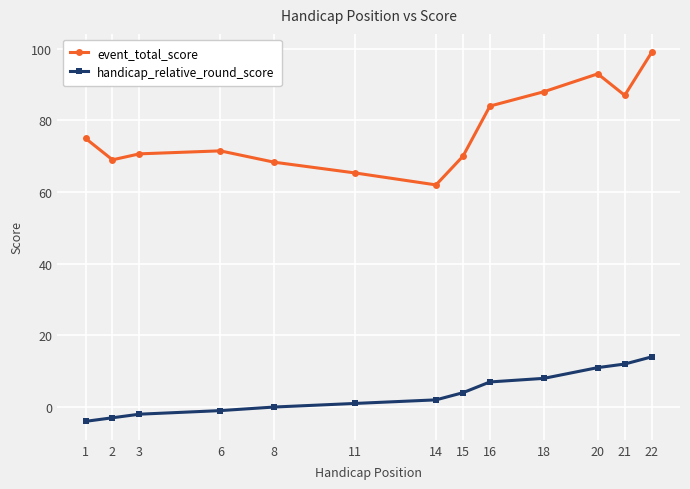

How many data points does each series have?

13